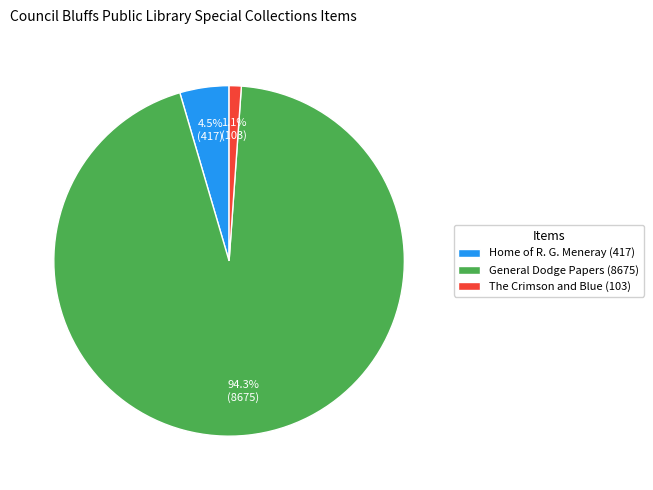

What is the total percentage of General Dodge Papers (8675) and The Crimson and Blue (103)?

95.5%